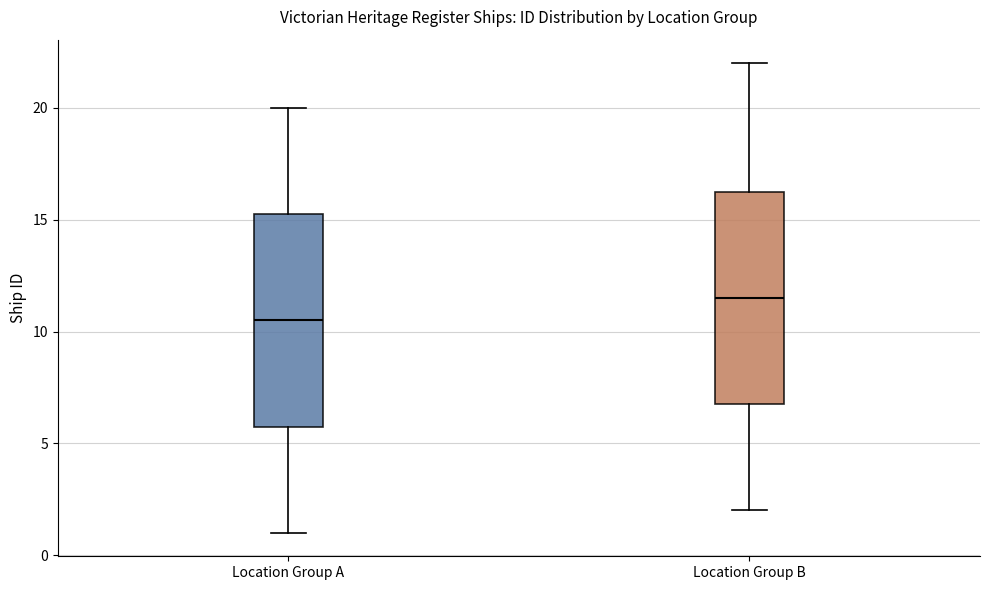

Where does the upper whisker of the box for Location Group A end on the y-axis? The values are not printed on the chart, so give them approximately, as read against the axis.

20.0